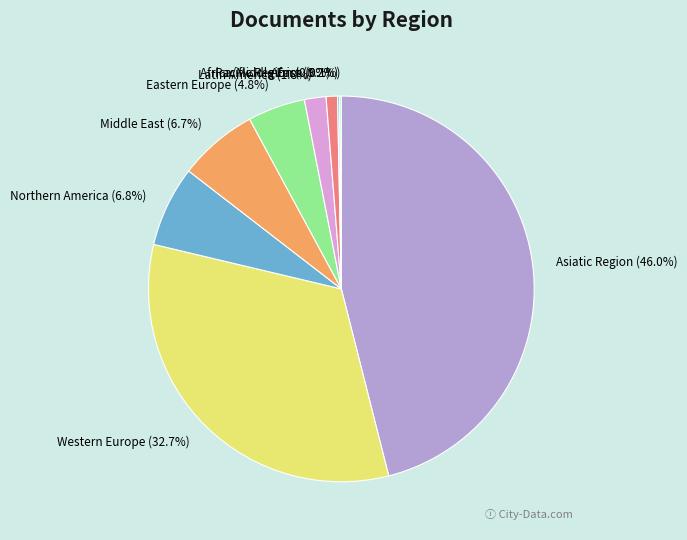

What is the largest slice in the pie chart?

Asiatic Region